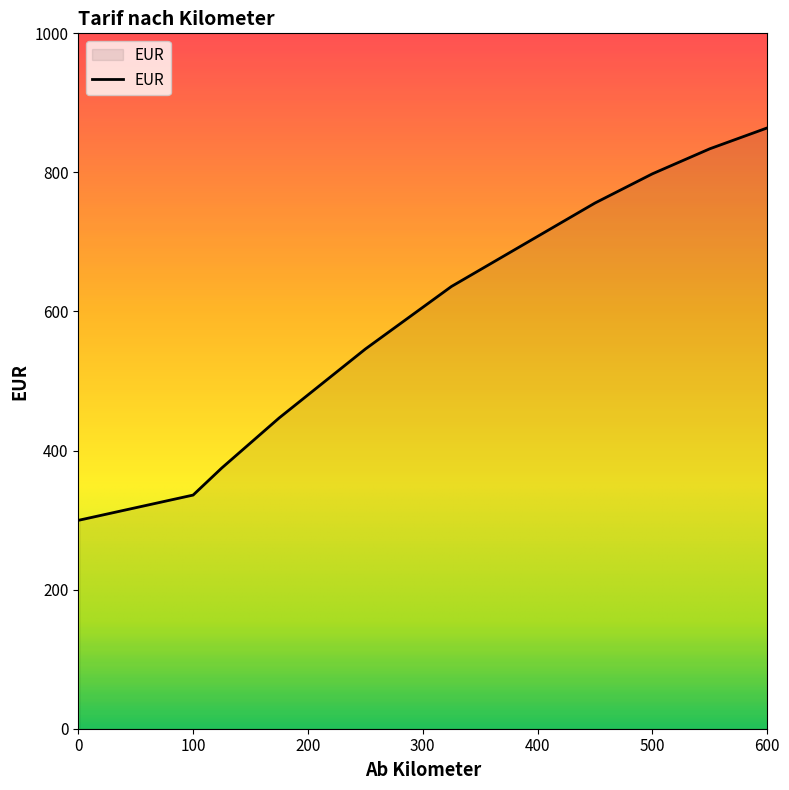

What is the maximum value shown in the chart?

864